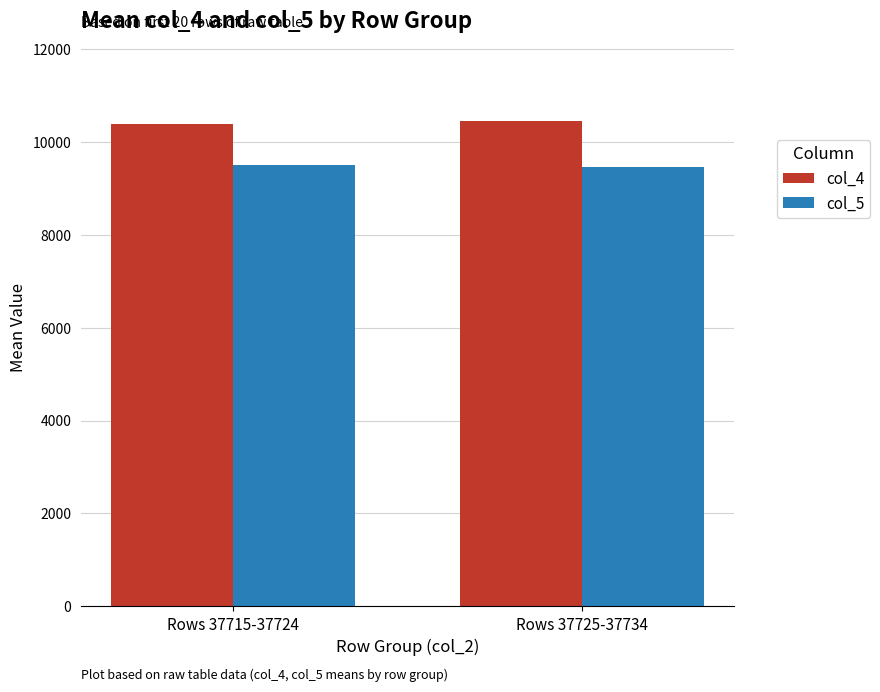

What is the difference between the col_5 values at Rows 37725-37734 and Rows 37715-37724?

54